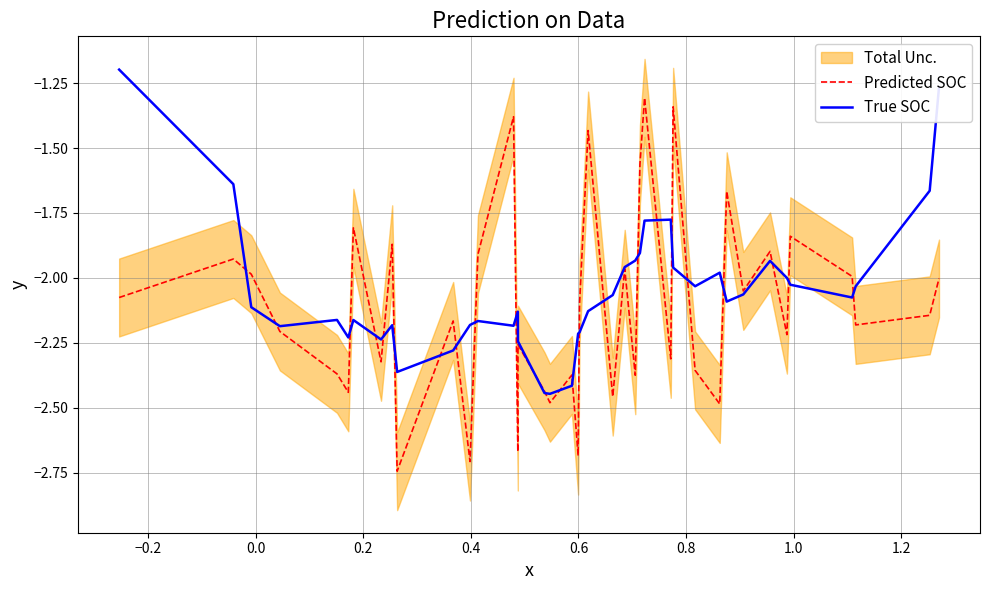

How many interior local valleys does the Predicted SOC series have?

14